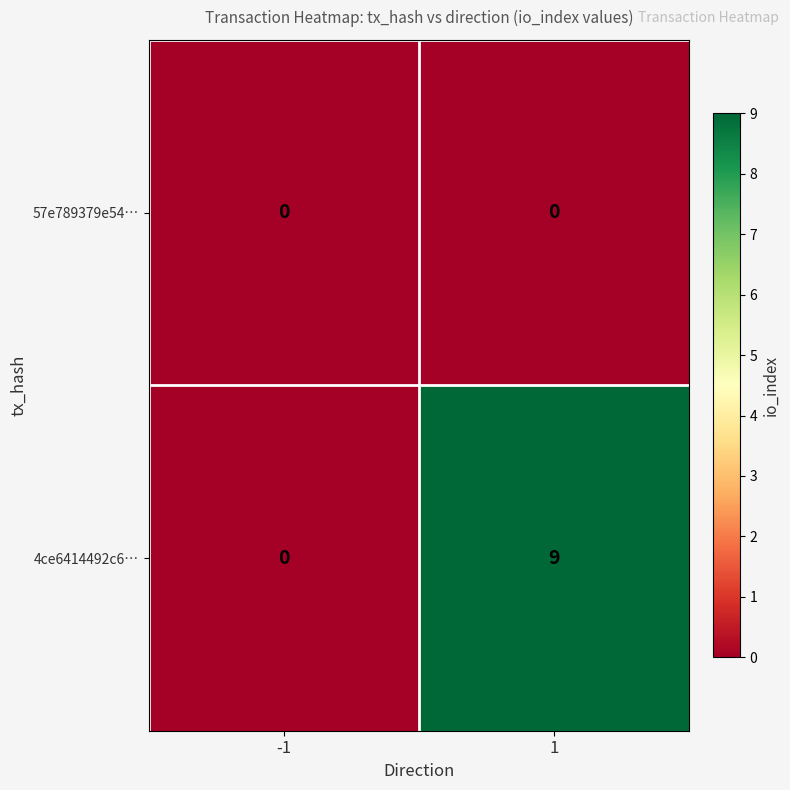

List the series in order of their overall mean, lowest first.

57e789379e54…, 4ce6414492c6…